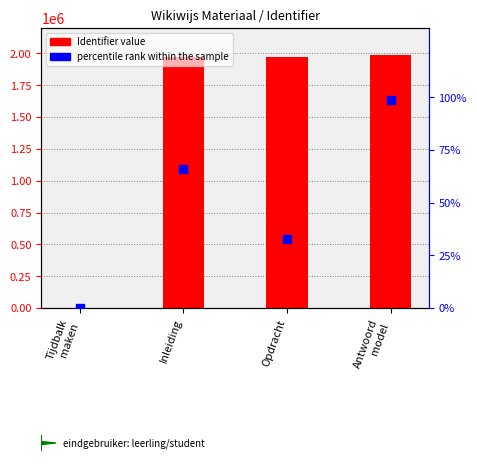

What are all the series names shown in the legend?

Identifier value, percentile rank within the sample